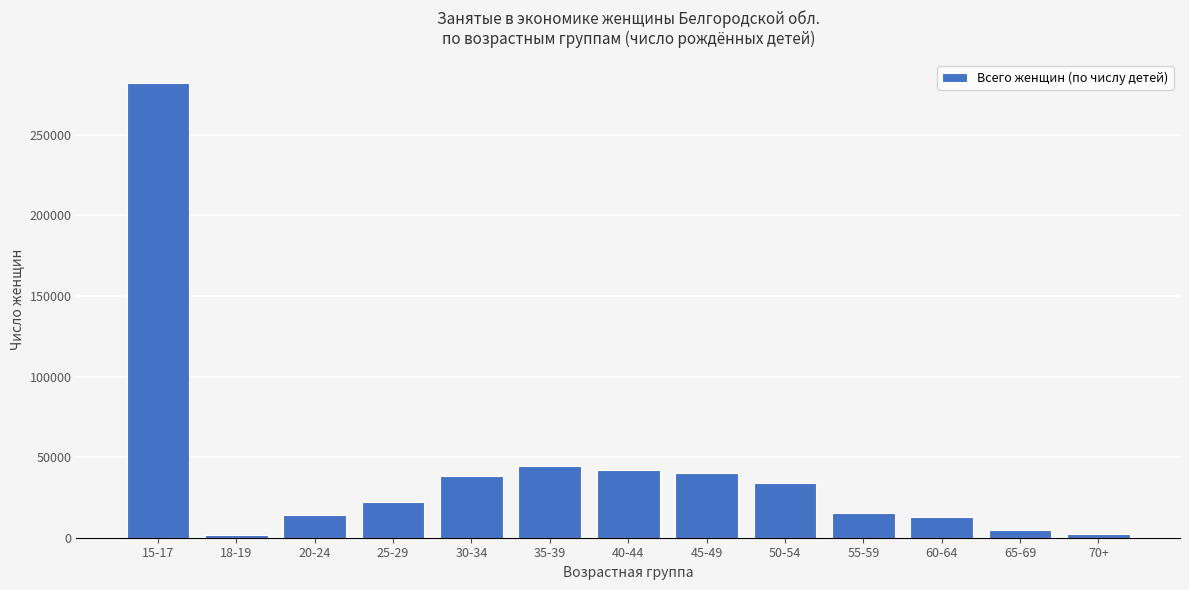

The value at 15-17 is 282083. True or false?

True